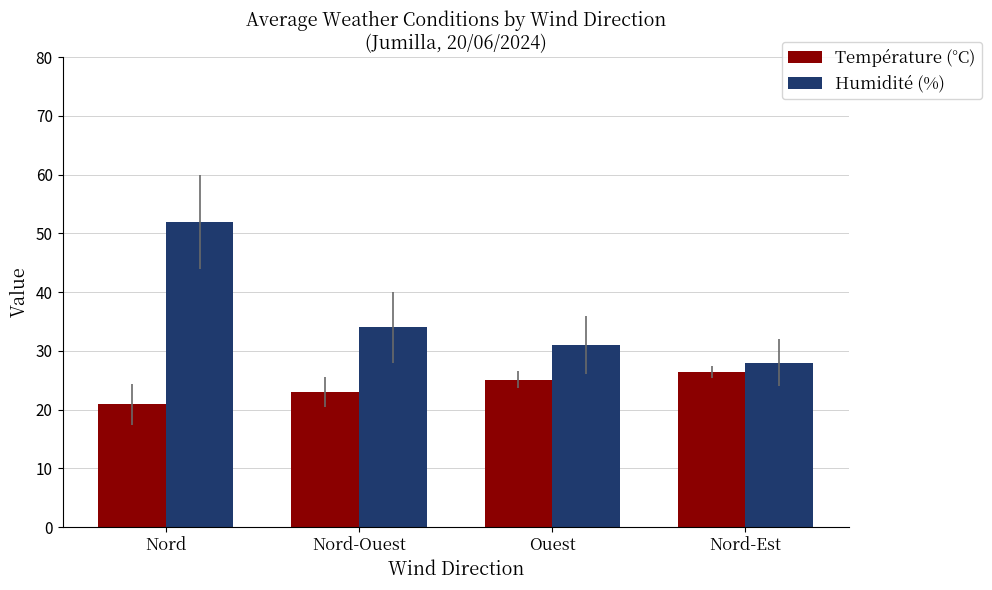

What is the difference between the Température (°C) values at Nord and Nord-Ouest?

2.1